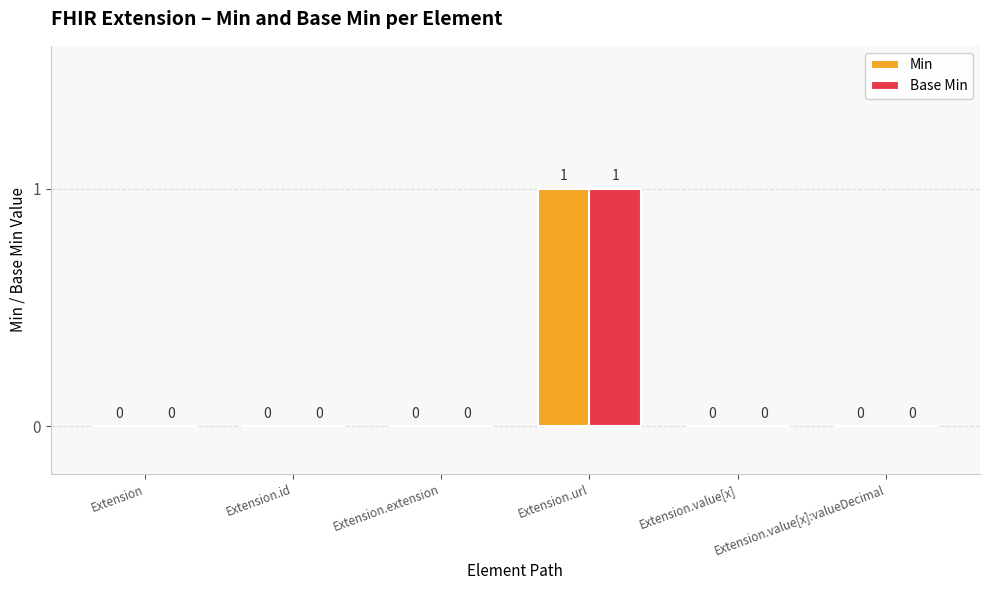

How many Base Min values are between 0 and 1?

6